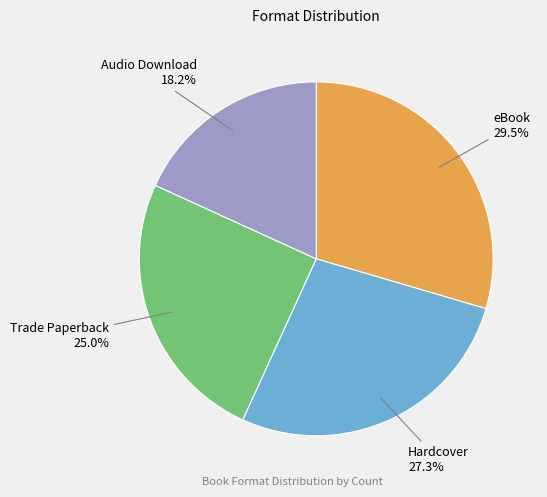

How many slices are in this pie chart?

4